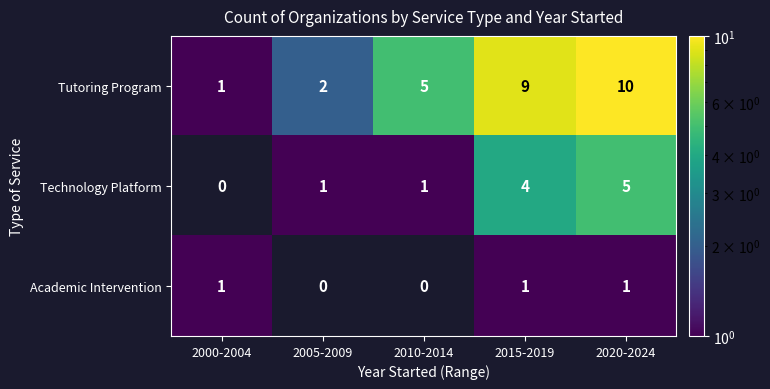

True or false: Tutoring Program has a value of 3 at 2020-2024.

False